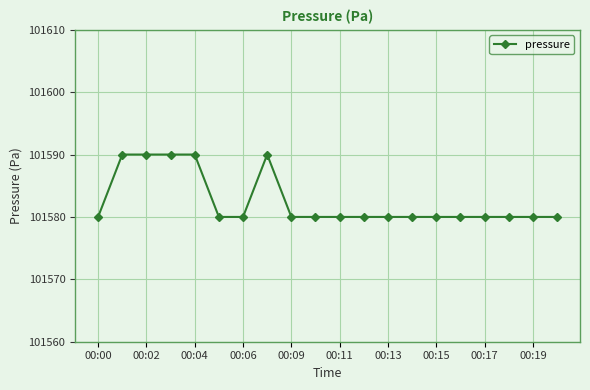

What is the value of the 1st point from the left?

101580